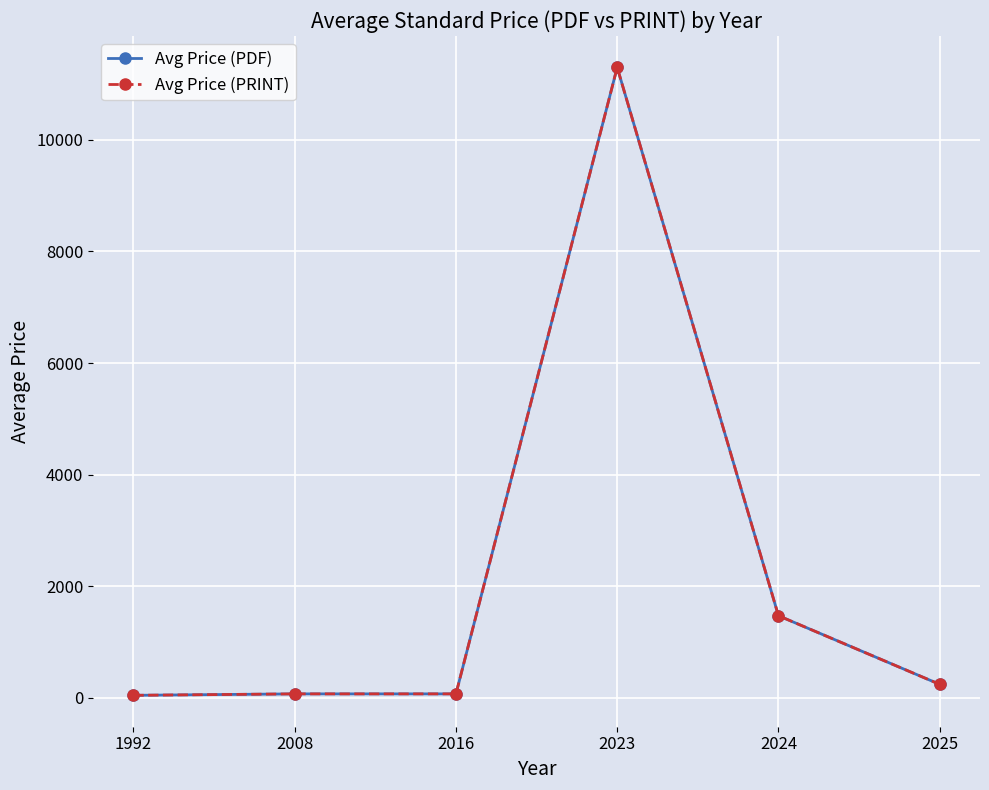

Is the value of Avg Price (PDF) at 2008 greater than the value of Avg Price (PRINT) at 2008?

No